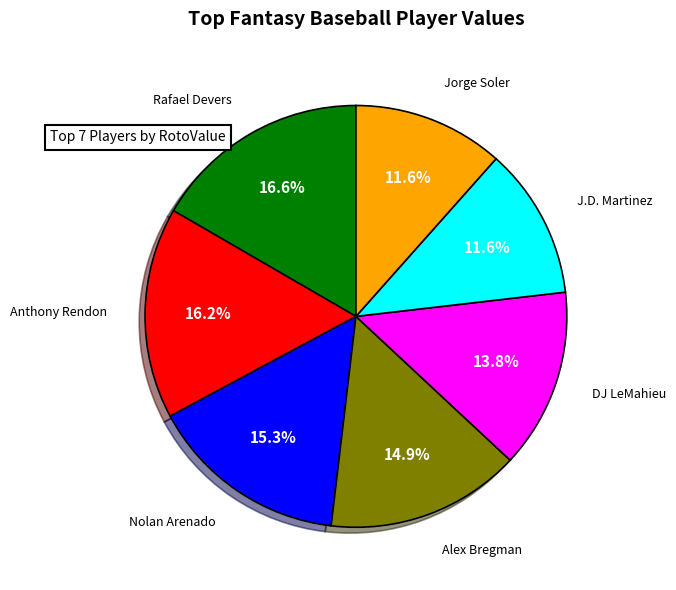

Is there a majority slice in this chart?

No